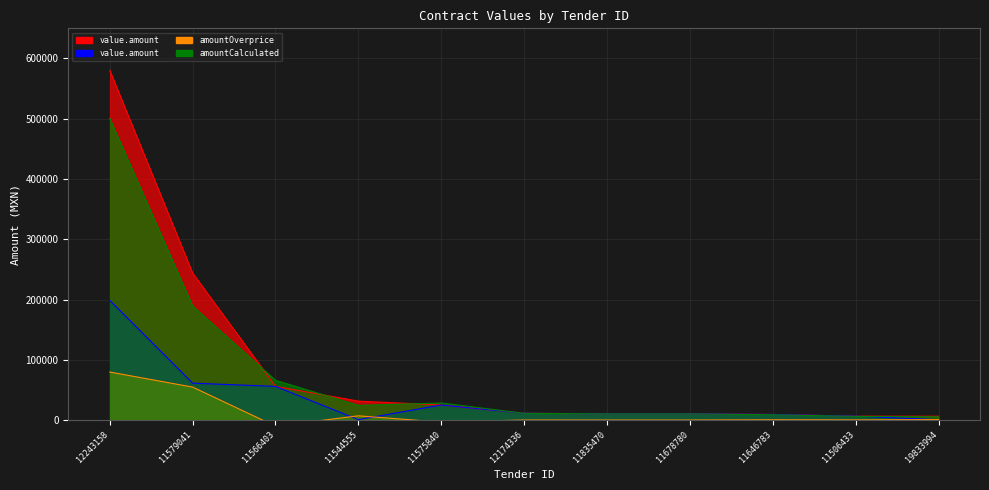

List the labels in order of contracts.value.amount value, largest first.

12243158, 11579041, 11566403, 11544555, 11575840, 12174336, 11835470, 11678780, 11646783, 11506433, 19833994